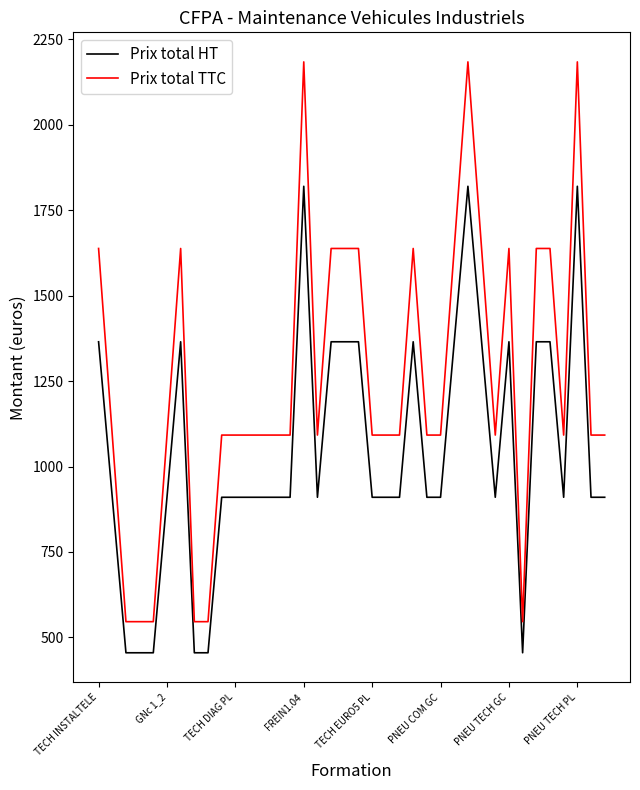

What is the difference between the maximum and minimum values in the Prix total HT series?

1365